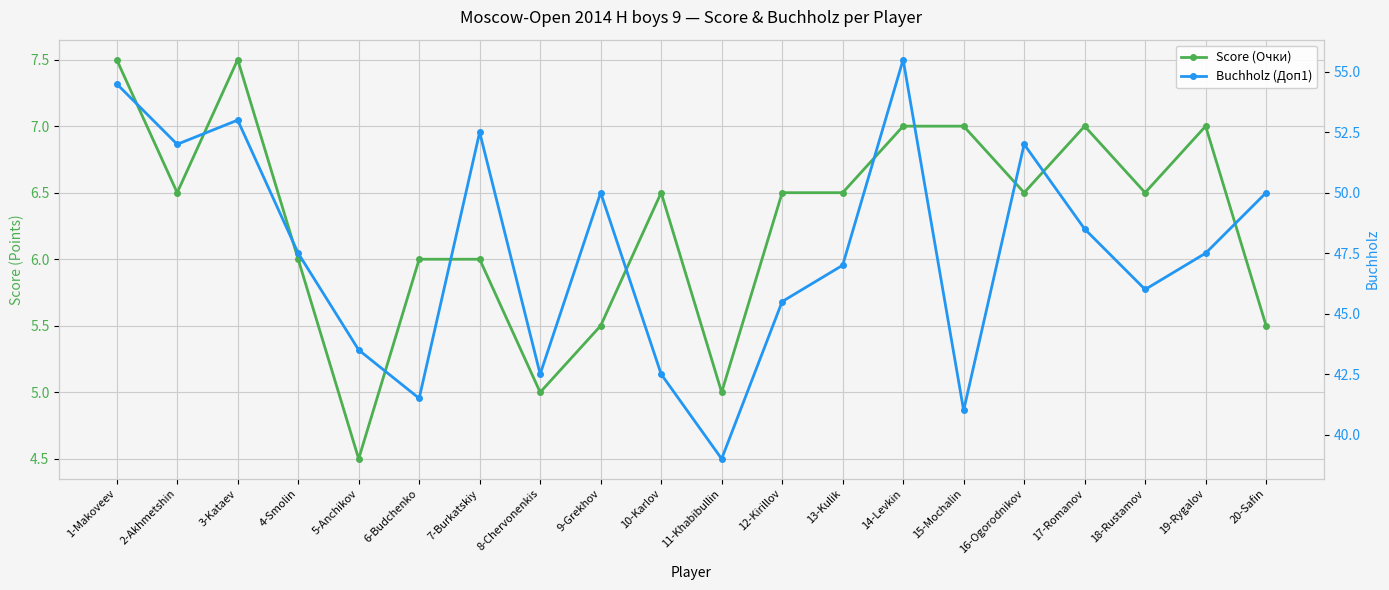

What is the difference between the highest and lowest values at 5-Anchikov?

39.0